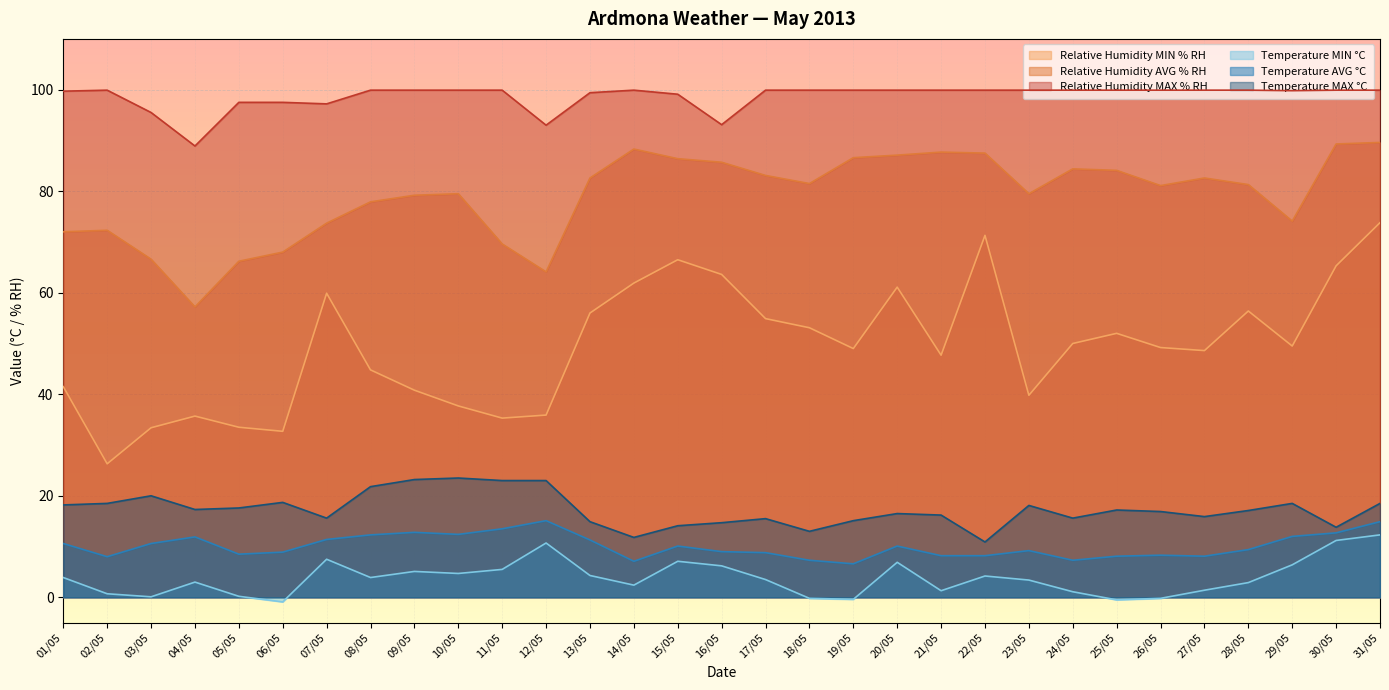

How many lines are shown in the chart?

6